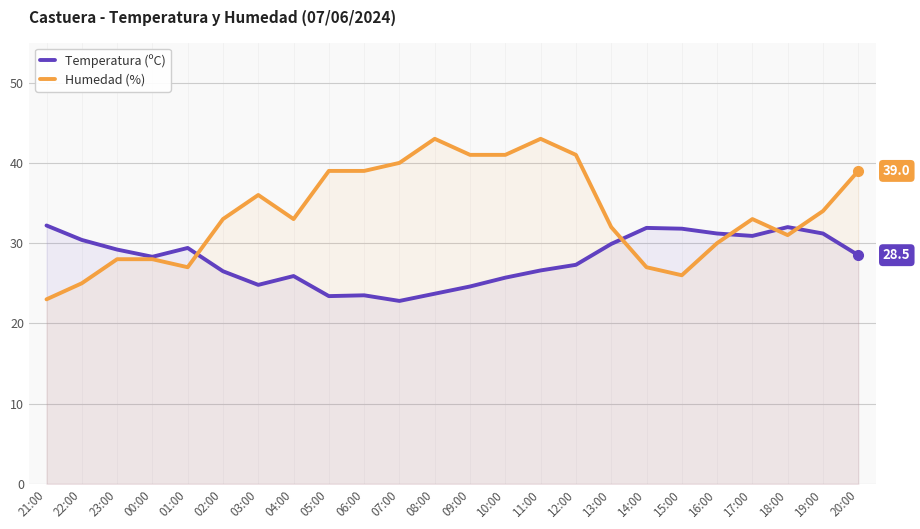

Read the Humedad (%) value at 04:00.

33.0